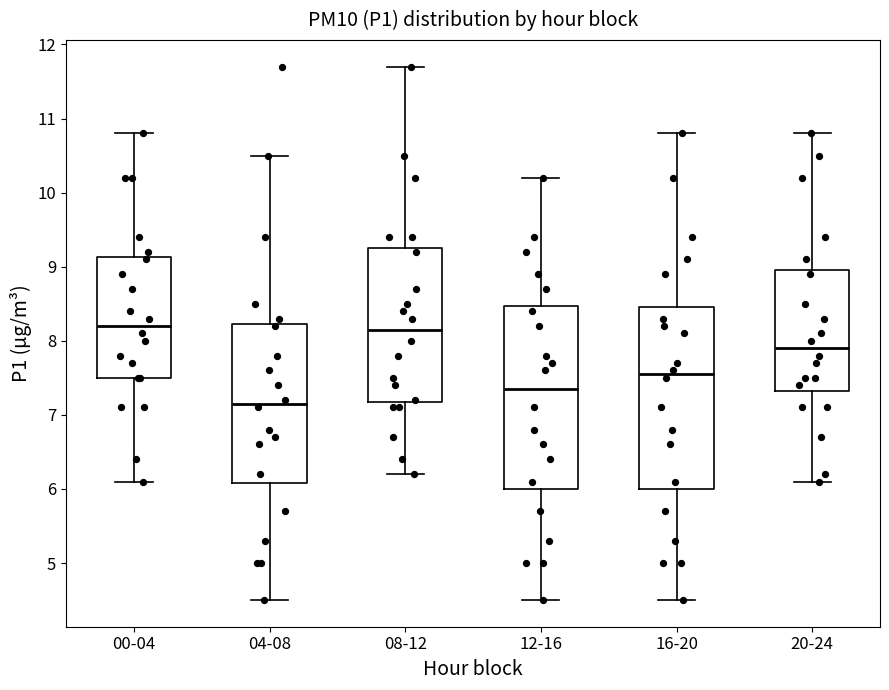

Reading left to right, transcribe this box plot: for each box, give where its median line is, the range the box spans, and where its two whiskers end, as read against the y-axis. The values are not printed on the chart, so give them approximately, as read against the axis.

00-04: median 8.2, box 7.5 to 9.1, whiskers 6.1 to 10.8
04-08: median 7.2, box 6.1 to 8.2, whiskers 4.5 to 10.5
08-12: median 8.2, box 7.2 to 9.3, whiskers 6.2 to 11.7
12-16: median 7.4, box 6.0 to 8.5, whiskers 4.5 to 10.2
16-20: median 7.6, box 6.0 to 8.5, whiskers 4.5 to 10.8
20-24: median 7.9, box 7.3 to 9.0, whiskers 6.1 to 10.8